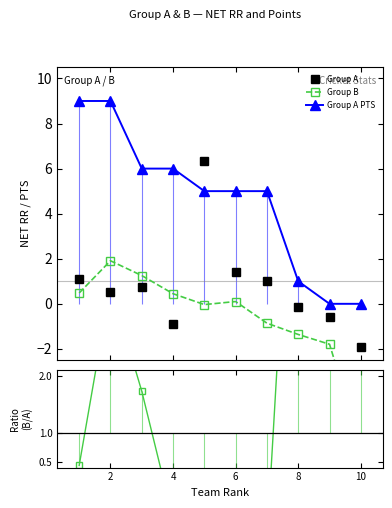

How many values in the Group A series are below 0?

4